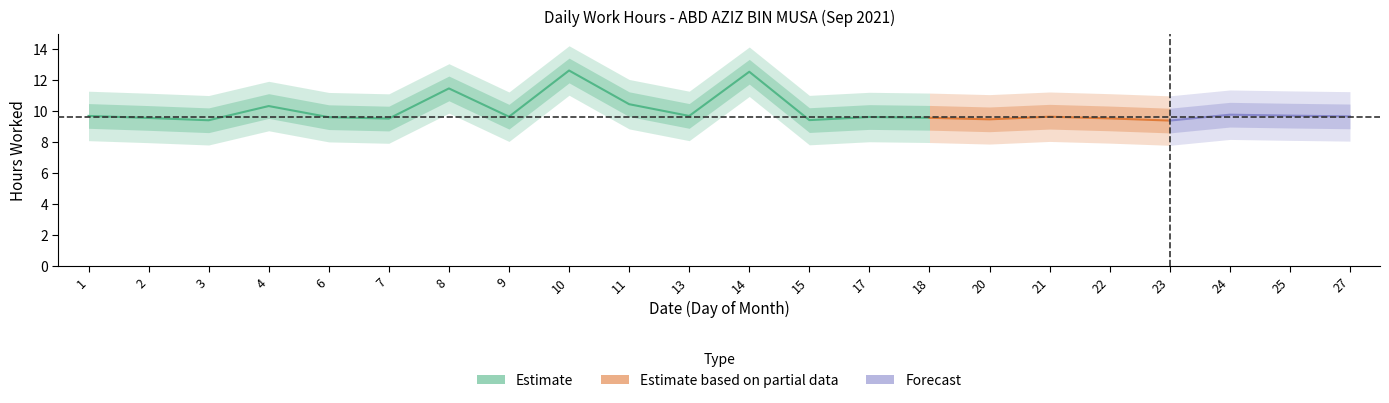

True or false: Low (hours) and Break Total intersect in this chart.

False